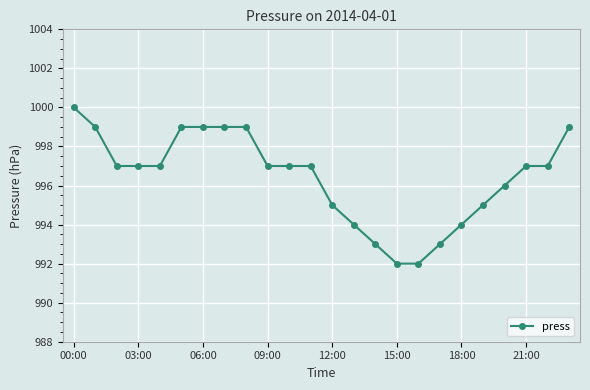

Reading right to left, extract all data points from this chart.

999	997	997	996	995	994	993	992	992	993	994	995	997	997	997	999	999	999	999	997	997	997	999	1000